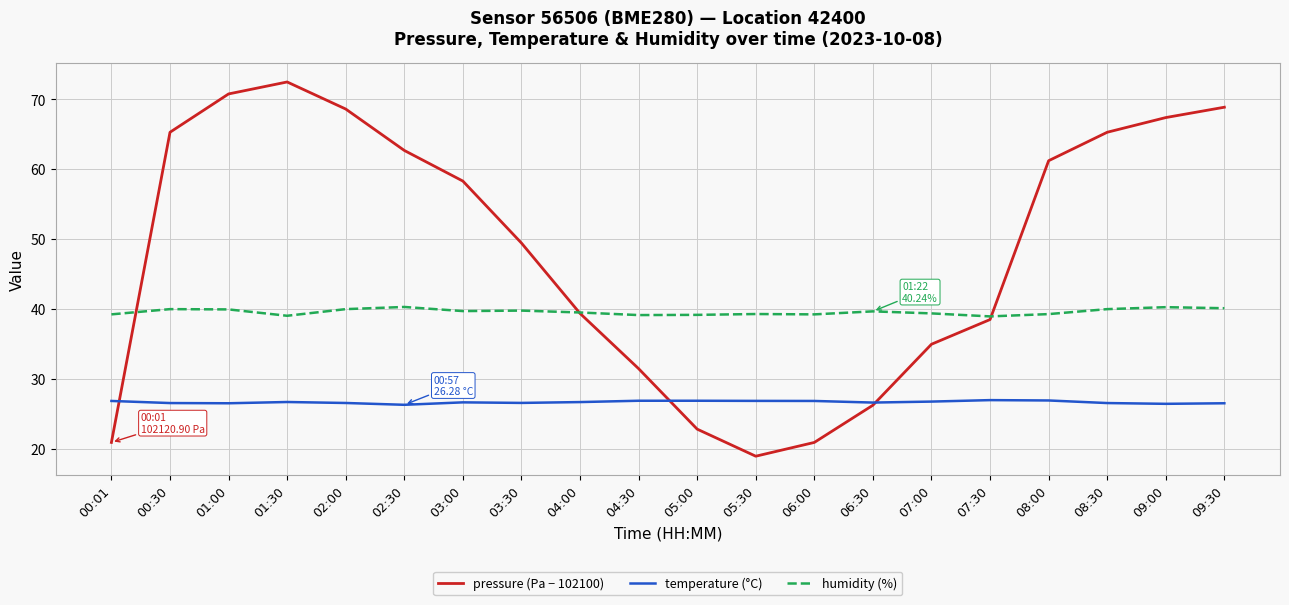

True or false: temperature (°C) has a value of 47.4 at 07:30.

False